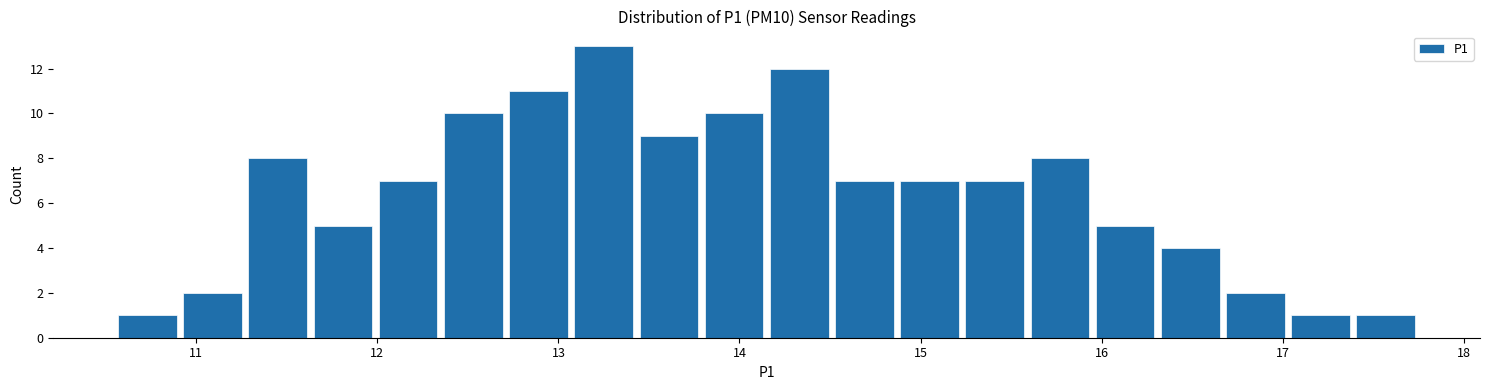

Around what value on the x-axis is the tallest bar? Give the approximate position of its centre, as read against the axis.

13.3